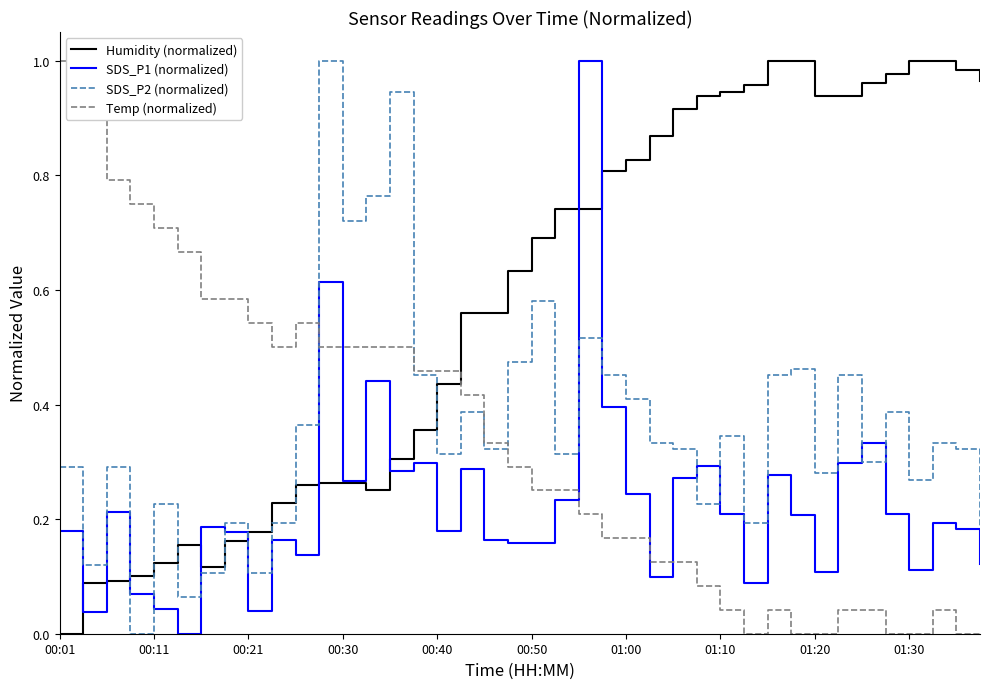

Which series has the largest total across all categories?

Humidity (normalized)